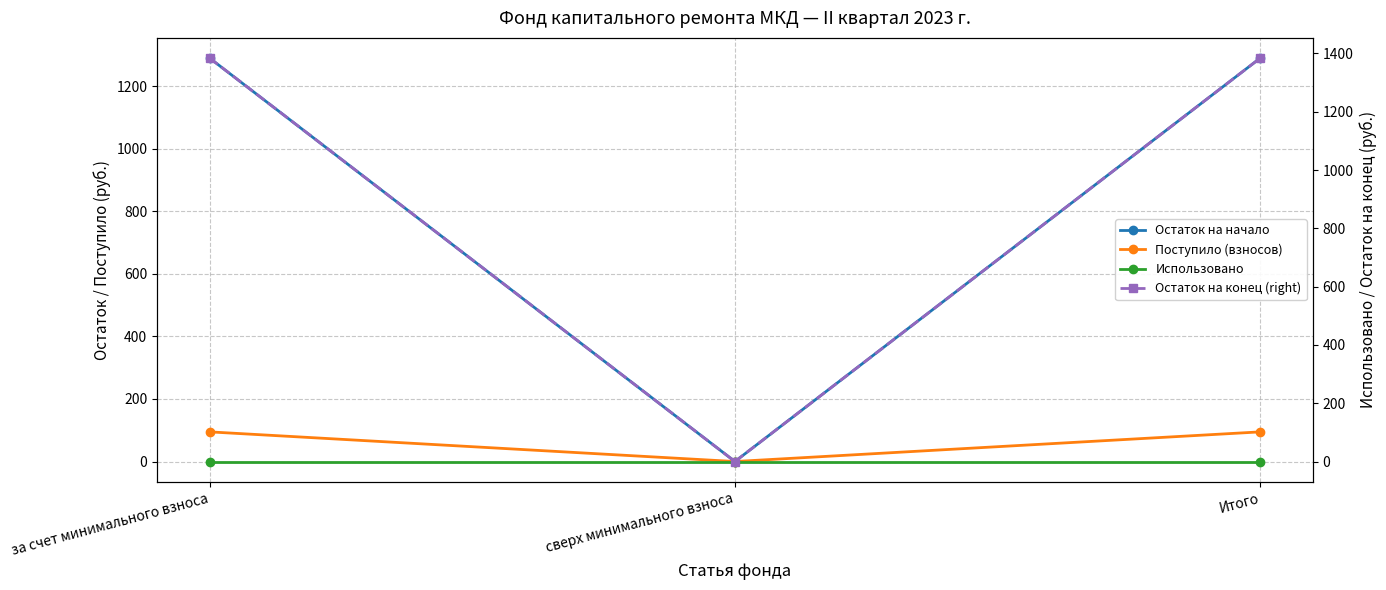

Is the value of Остаток на конец (right) at Итого greater than the value of Использовано at за счет минимального взноса?

Yes